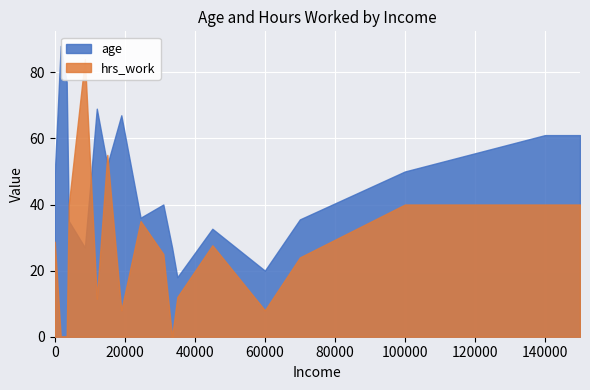

What is the difference between the second highest and minimum values in the age series?

59